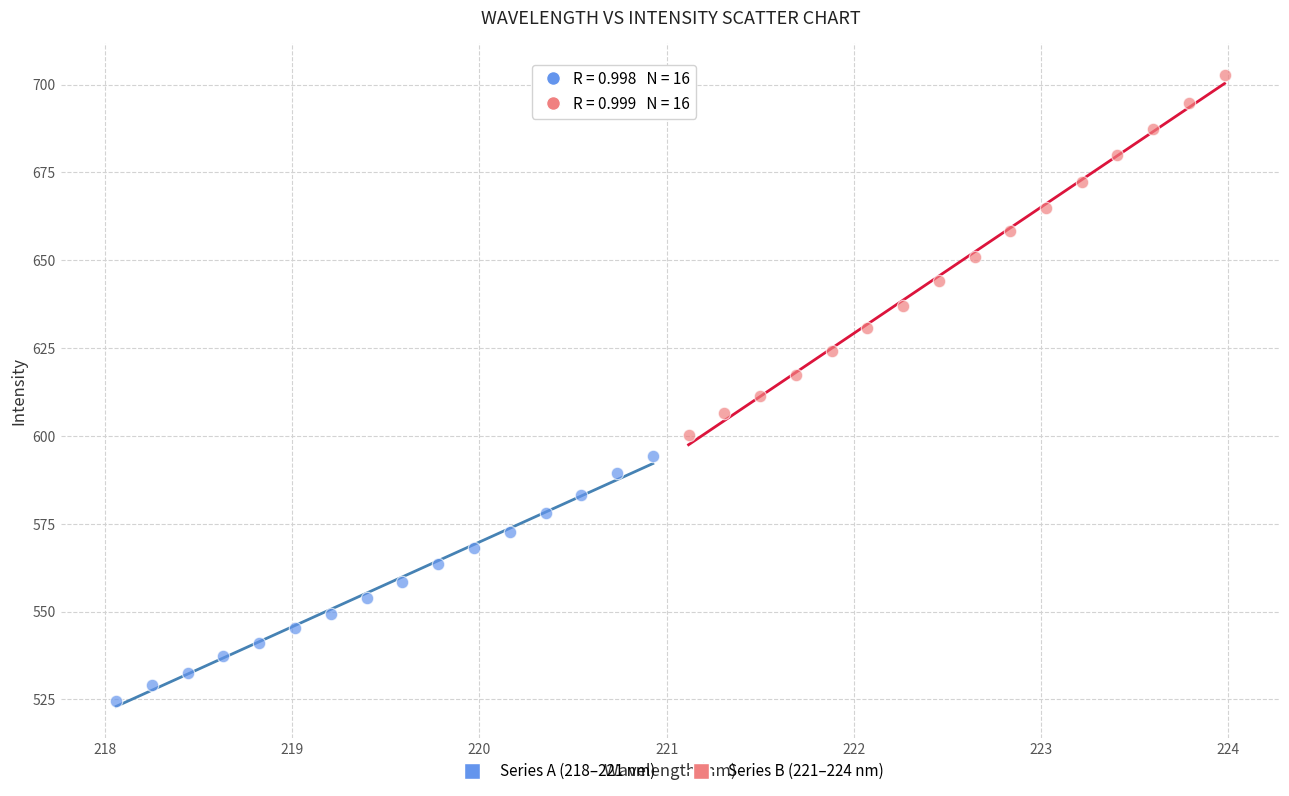

What are all the series names shown in the legend?

Series A (218–221 nm), Series B (221–224 nm)